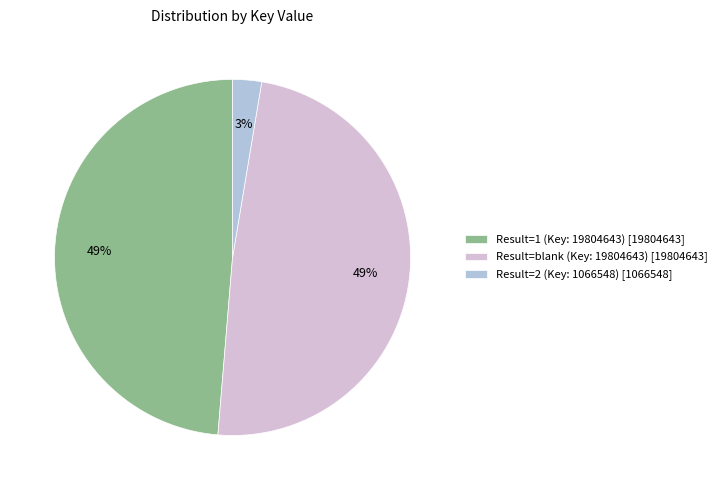

What is the smallest slice in the pie chart?

Result=2 (Key: 1066548) [1066548]